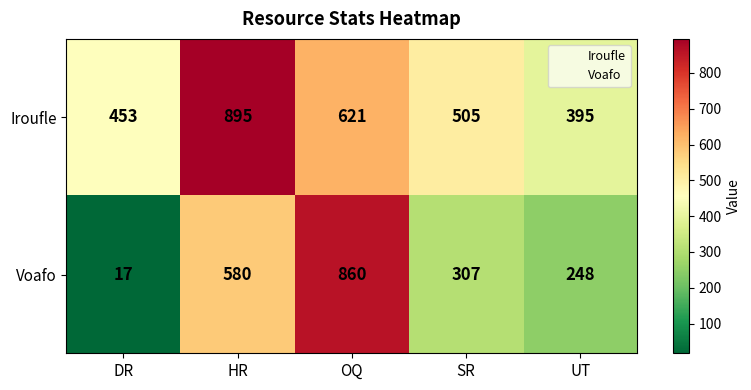

What is the sum of the Voafo values at HR and OQ?

1440